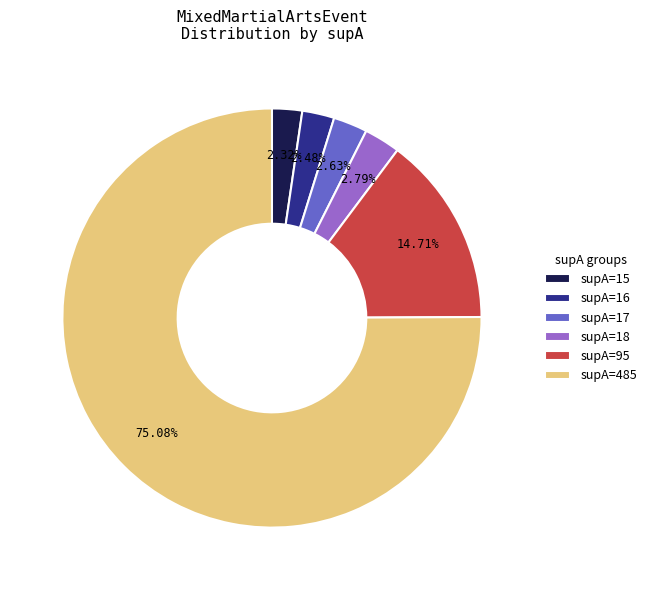

What percentage is the supA=17 slice, to the nearest percent?

3%